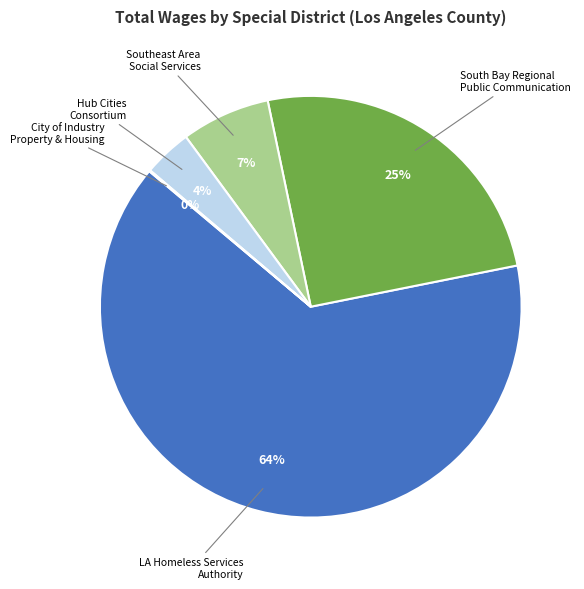

Which slice represents more than half of the pie?

Los Angeles Homeless Services Authority